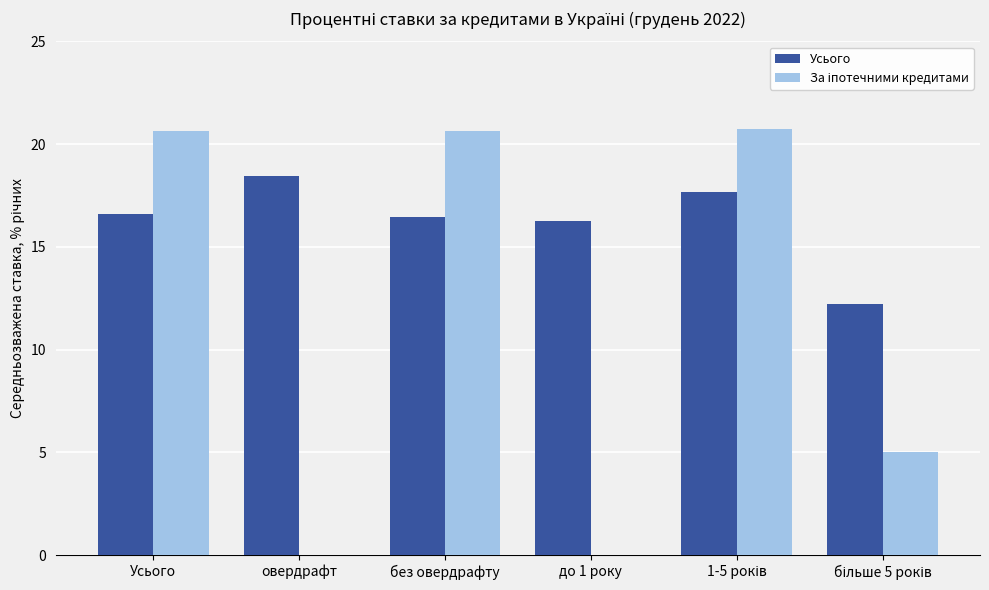

At which label does Усього first exceed 16?

Усього